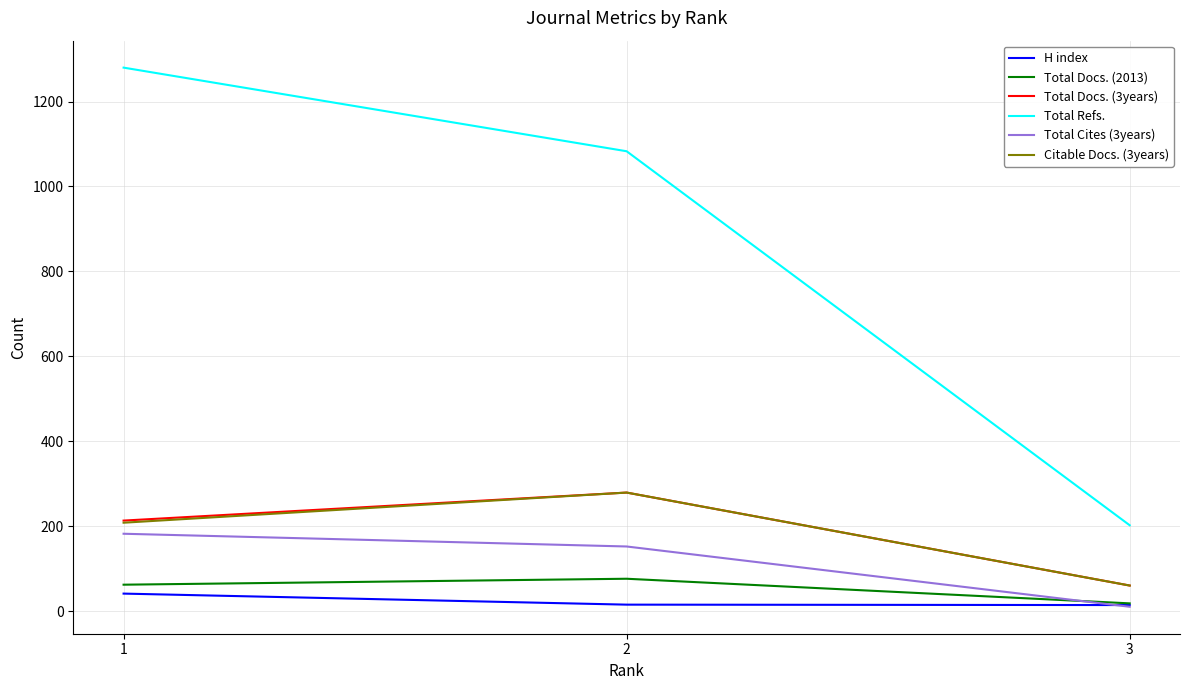

What is the average value of the Total Docs. (3years) series?

184